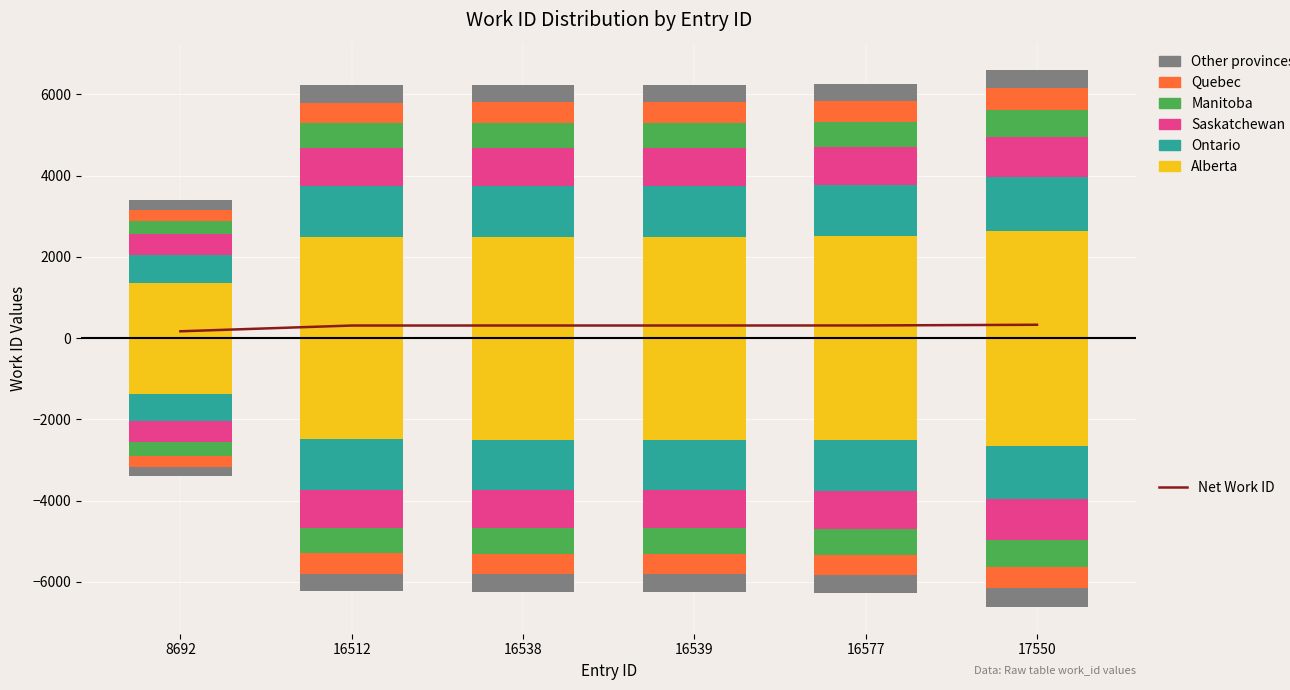

Reading right to left, extract all data points from this chart.

330.7	313.5	312.1	312.1	311.6	170.2